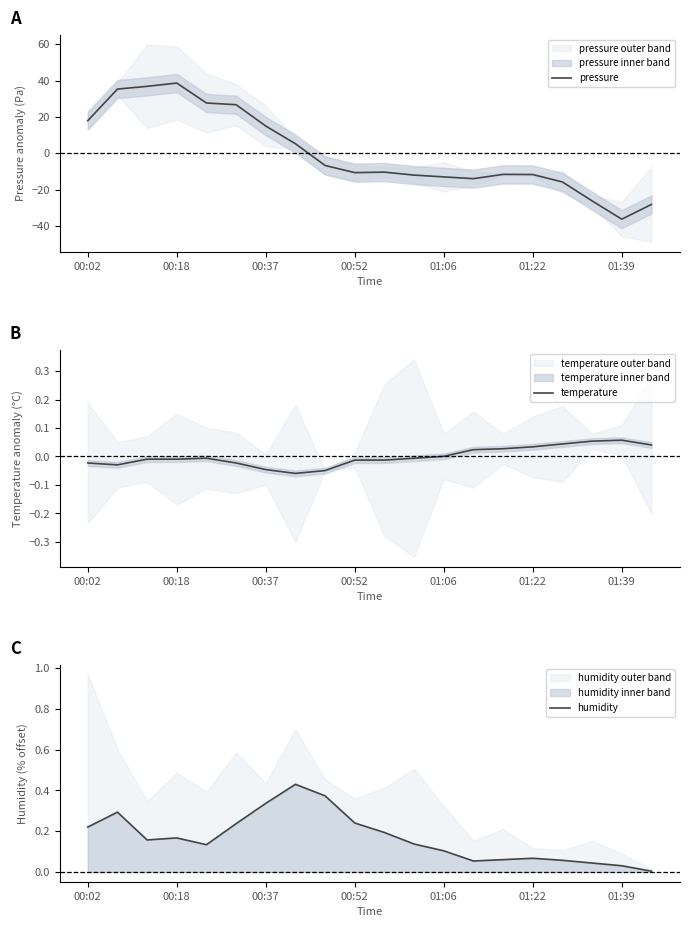

The value of pressure at 00:02 is 17.9. True or false?

True